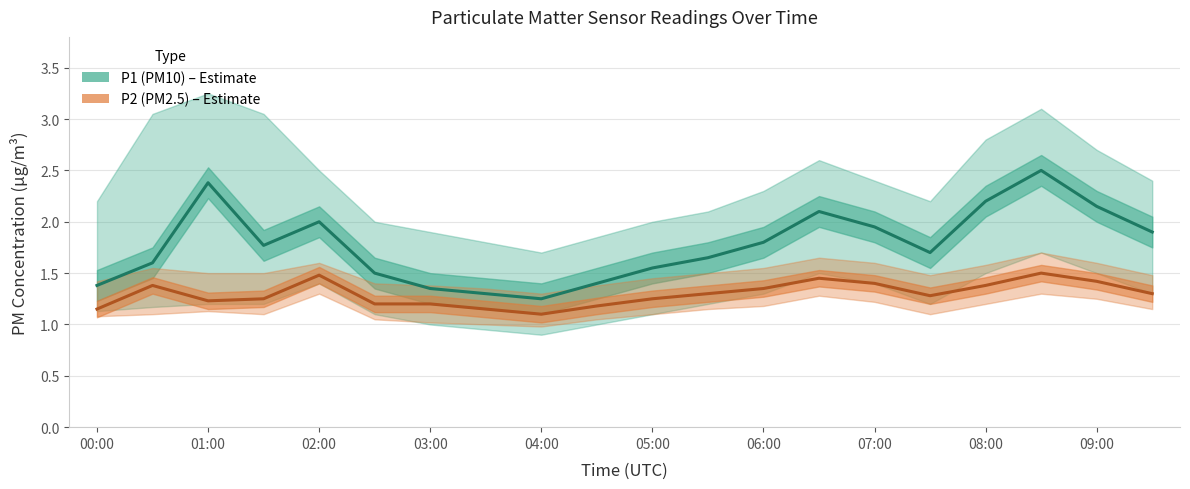

True or false: P2 (PM2.5) and P1 (PM10) cross at least once.

False